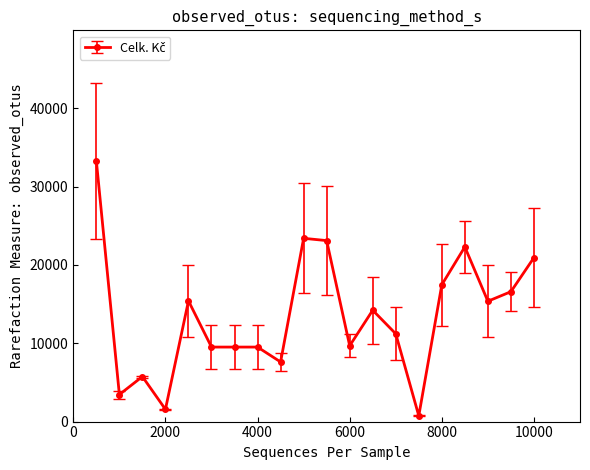

What is the average value?

13532.5